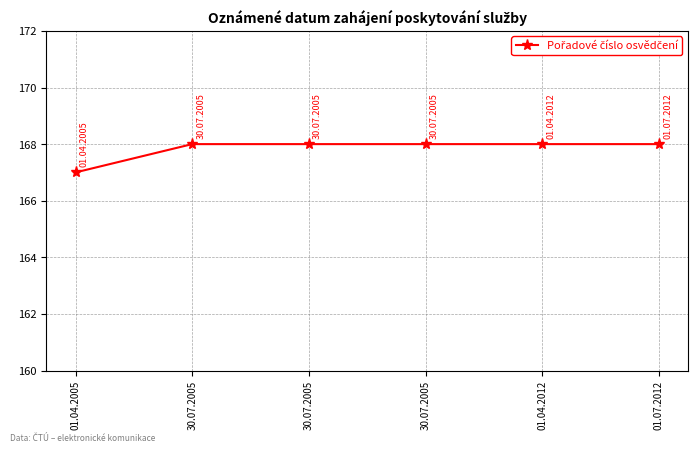

How many lines are shown in the chart?

1